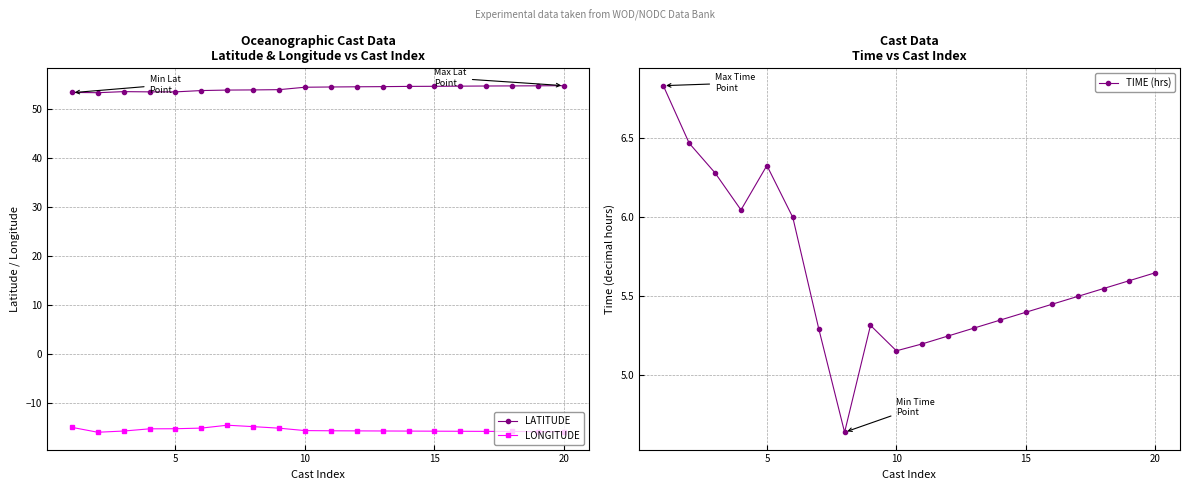

True or false: LATITUDE and LONGITUDE intersect in this chart.

False